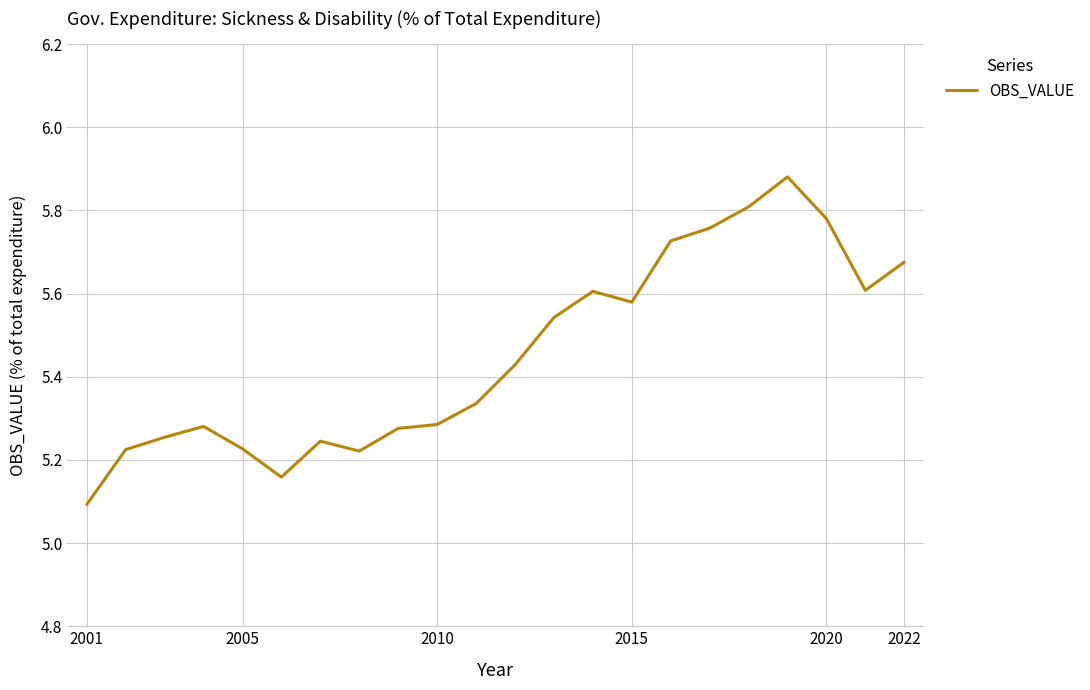

What is the difference between the maximum and minimum values?

0.8